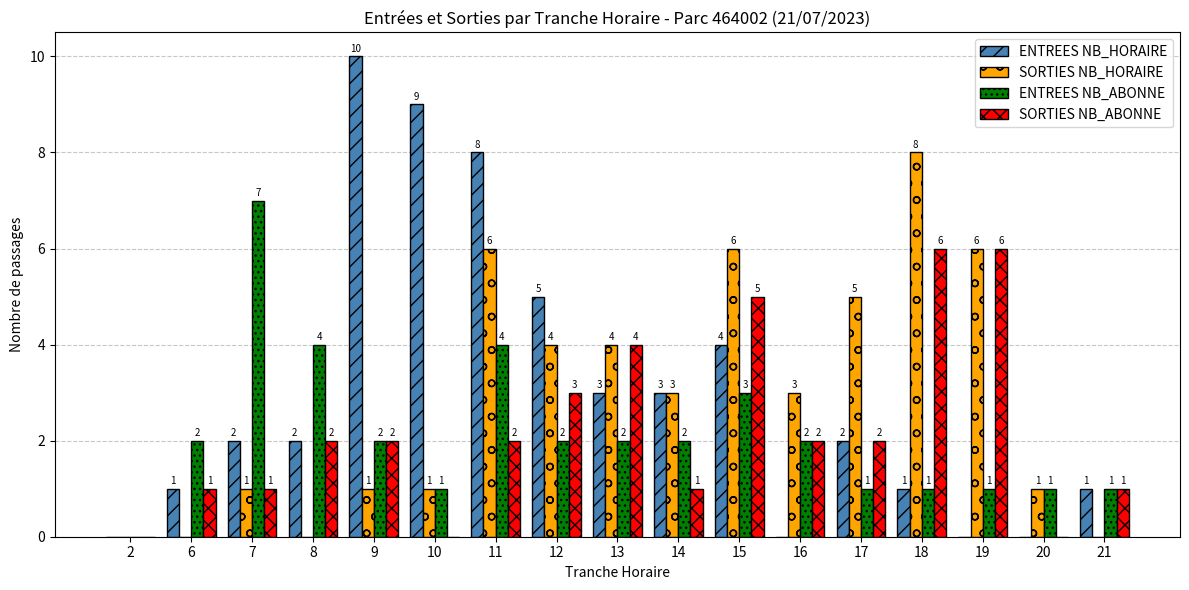

What is the total value across all series at 6?

4